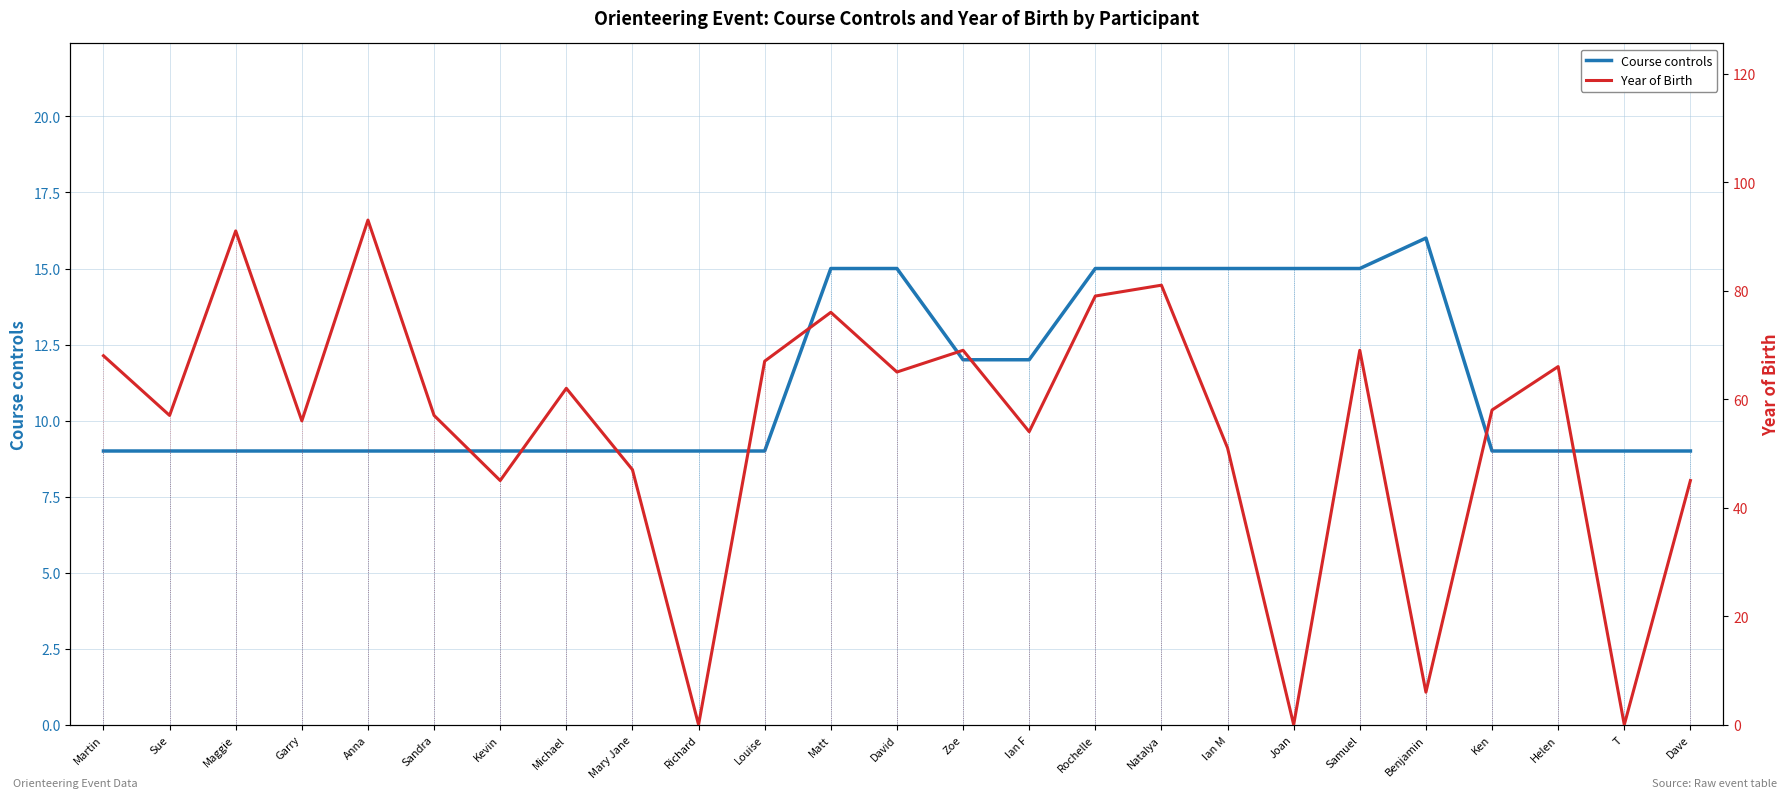

True or false: Year of Birth and Course controls intersect in this chart.

True